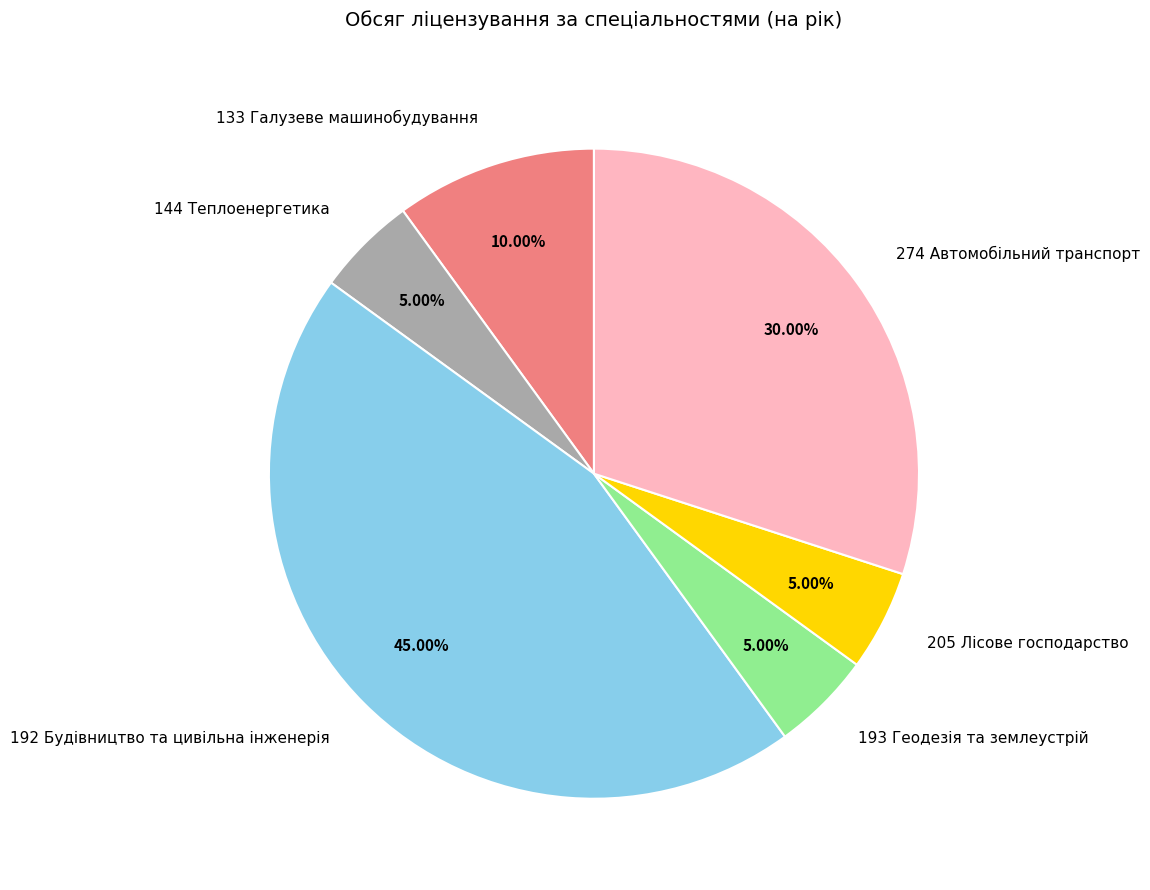

Is it true that 193 Геодезія та землеустрій is 5% of the pie?

True